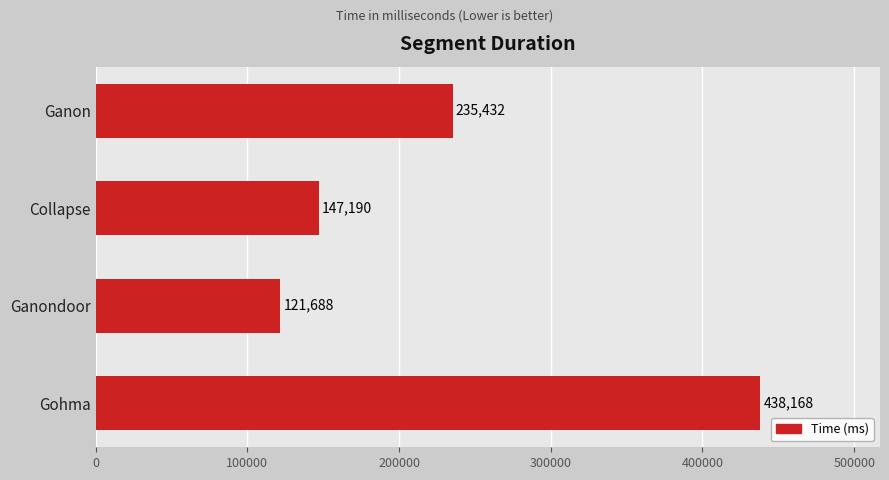

Rank the categories by value from lowest to highest.

Ganondoor, Collapse, Ganon, Gohma